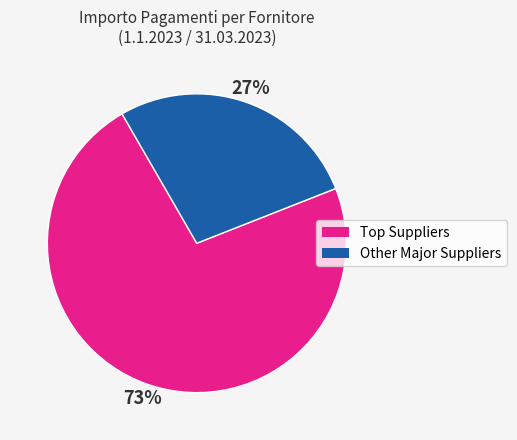

Is there any slice that represents more than half of the pie?

Yes